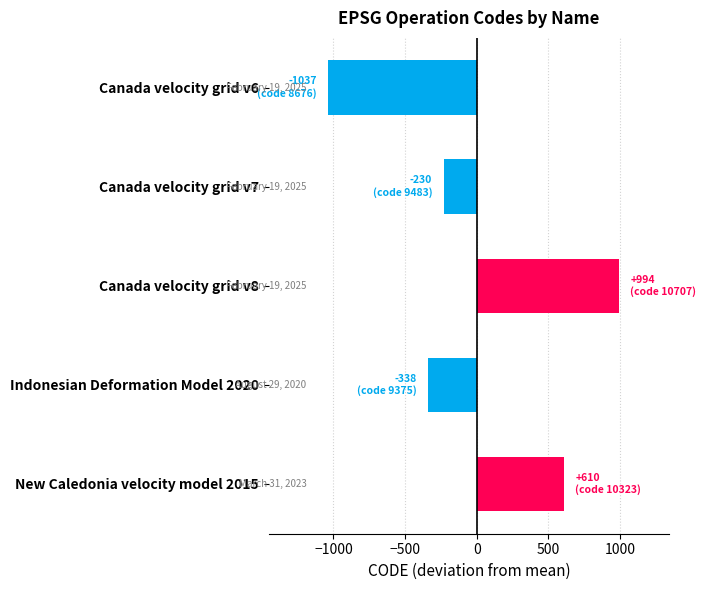

Reading bottom to top, extract all data points from this chart.

610.2	-337.8	994.2	-229.8	-1036.8